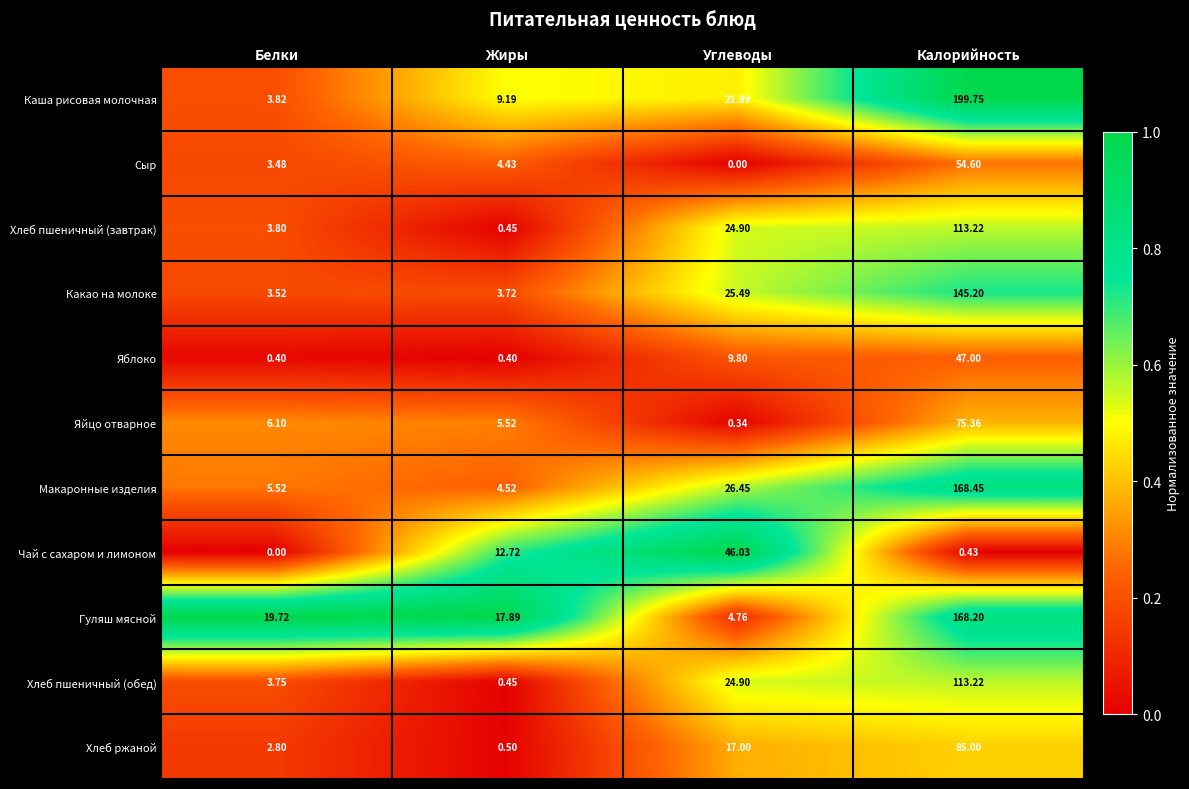

At which label does Каша рисовая молочная reach its minimum?

Белки